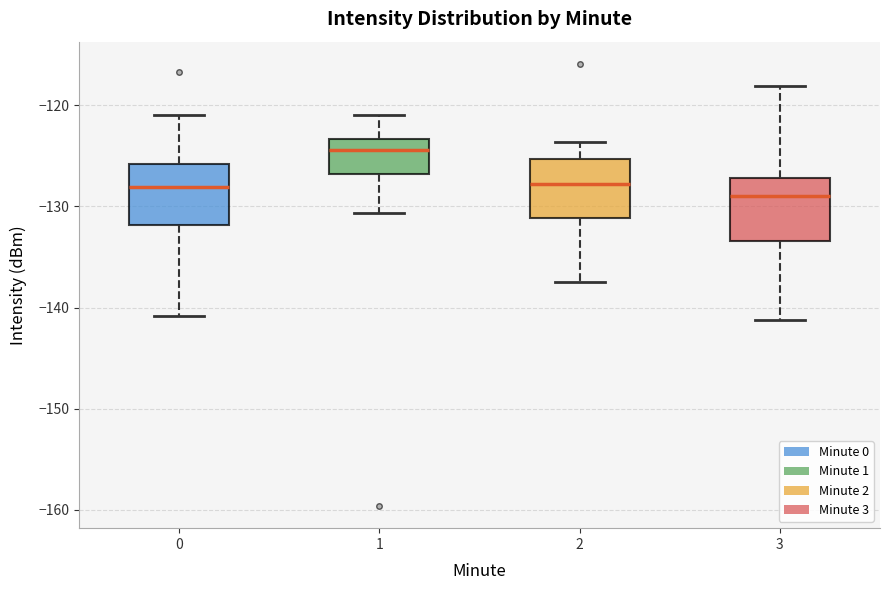

Where is the upper edge of the box at x = 3 on the y-axis? The values are not printed on the chart, so give them approximately, as read against the axis.

-127